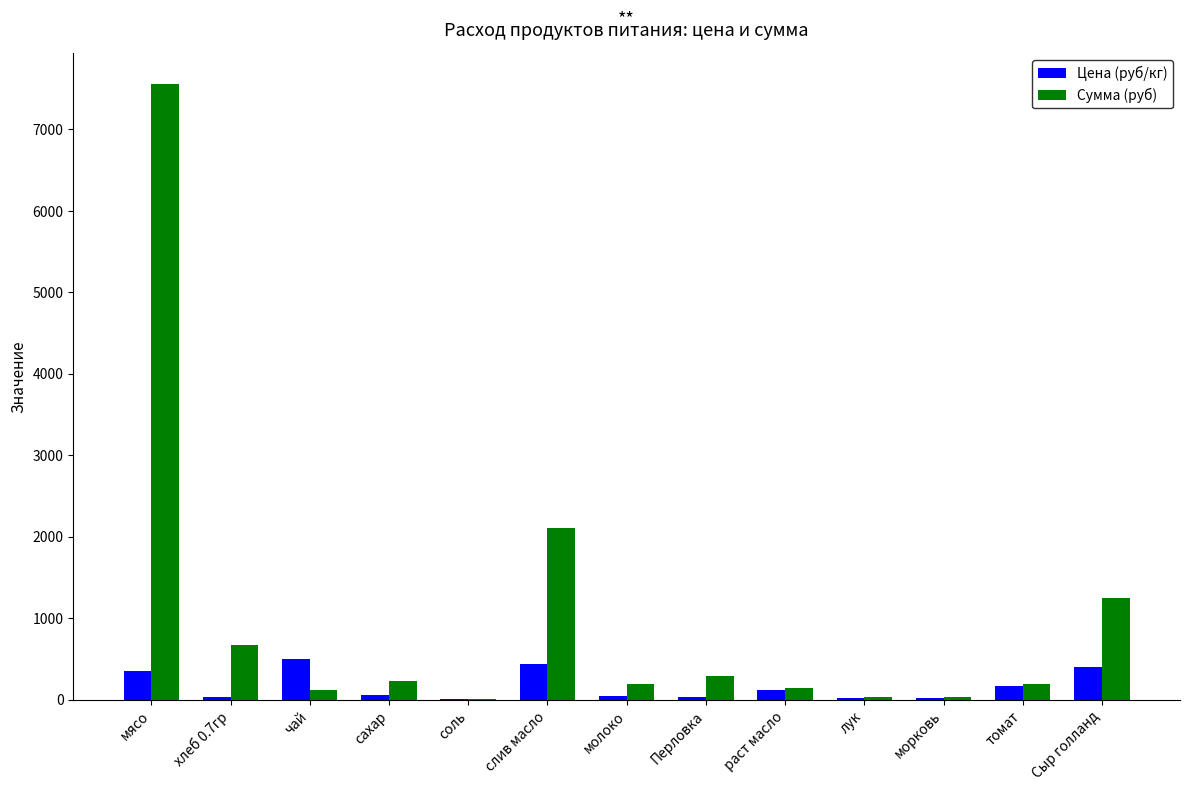

How many groups of bars are there?

13